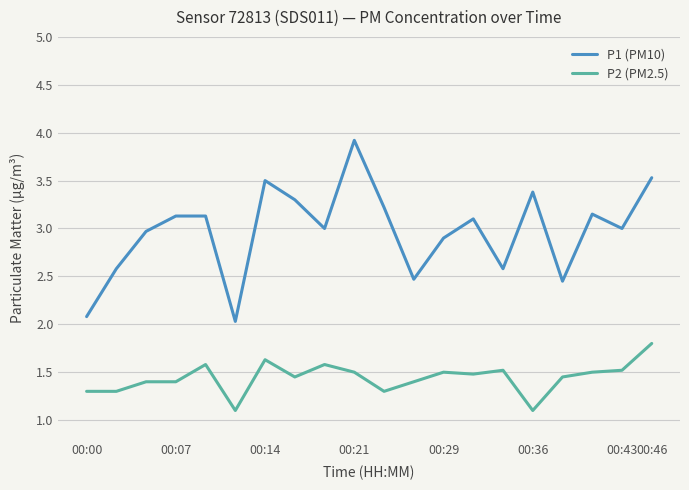

How many lines are shown in the chart?

2